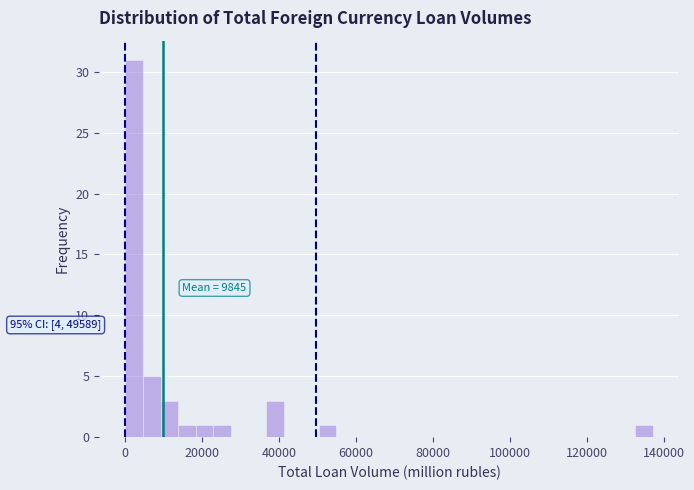

Read against the x-axis, roughly where is the centre of the tallest bar?

2000